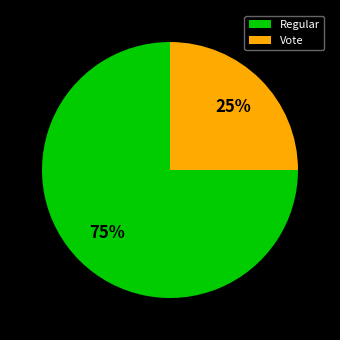

Which has a higher value, Vote or Regular?

Regular